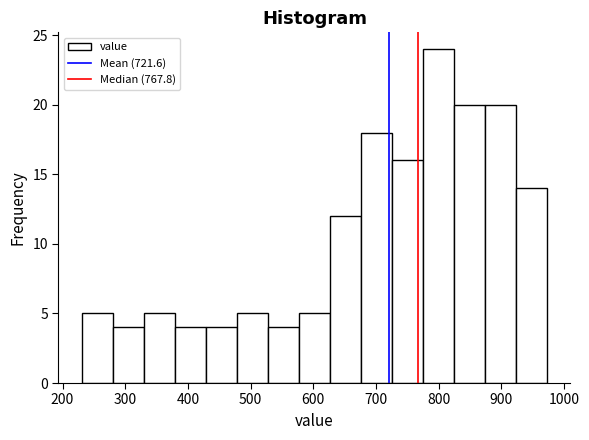

How tall is the bar that spans 580 to 630 on the x-axis? Neither the bar edges nor the heights are printed on the chart, so give them approximately, as read against the axes.

5